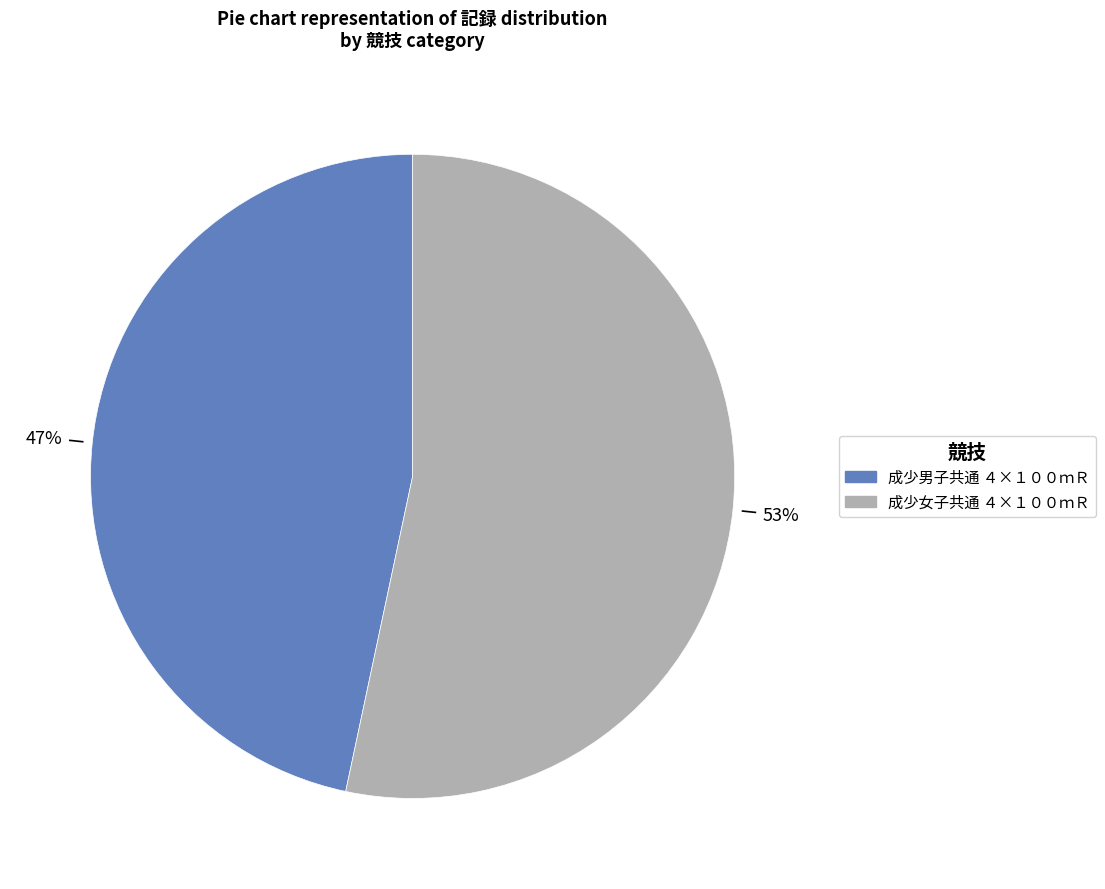

What is the ratio of the value at 成少男子共通 ４×１００ｍＲ to the value at 成少女子共通 ４×１００ｍＲ?

0.9